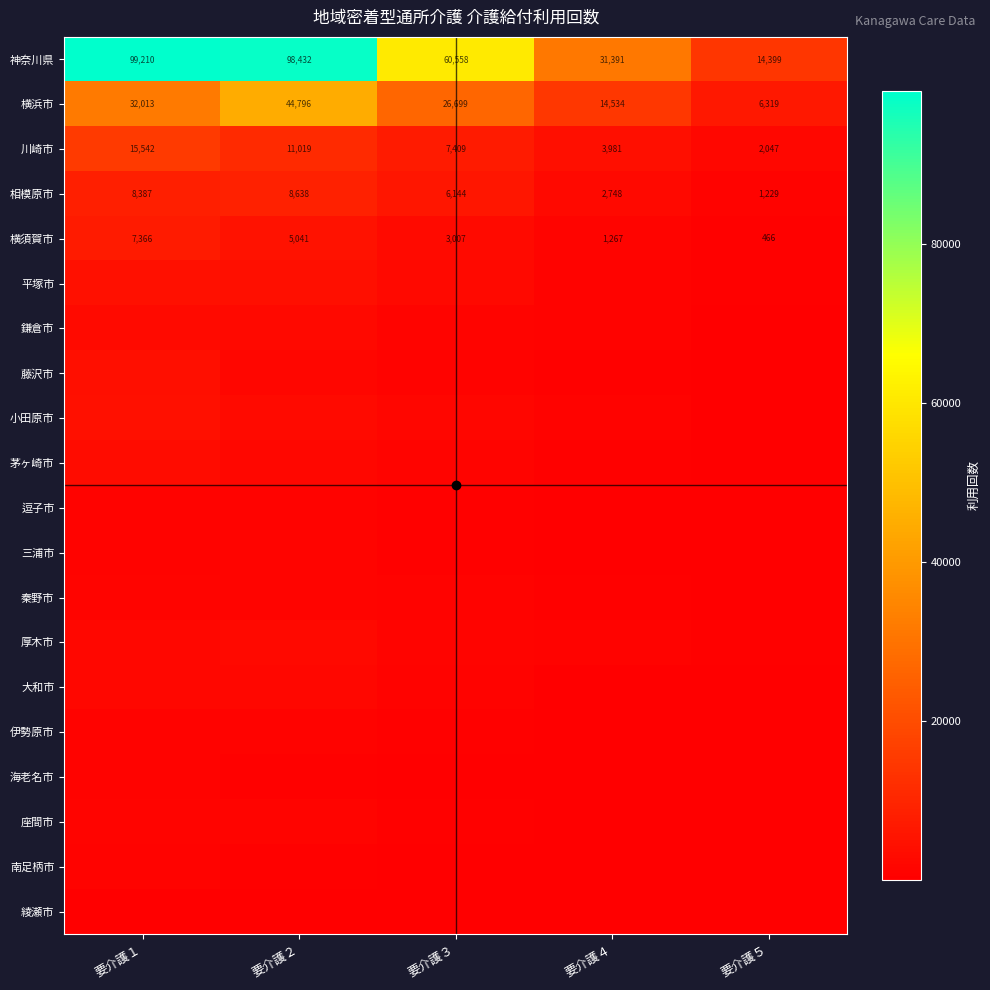

At which category is the sum across all series the highest?

要介護１